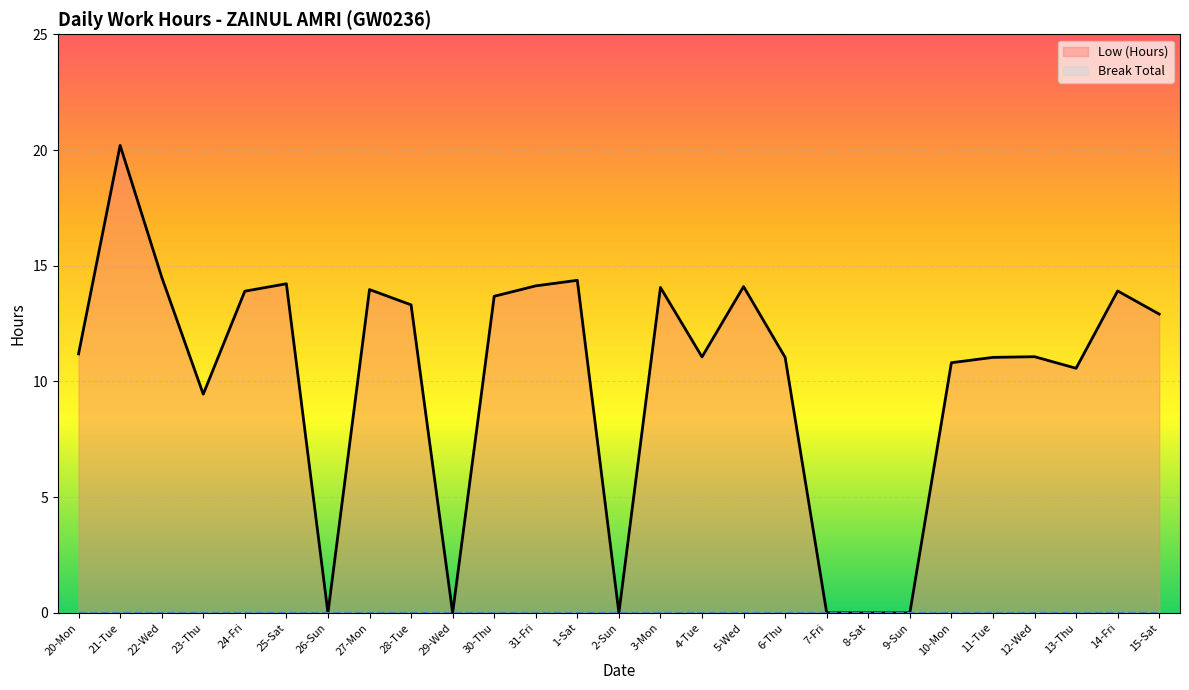

Which series has the largest total across all categories?

Low (Hours)